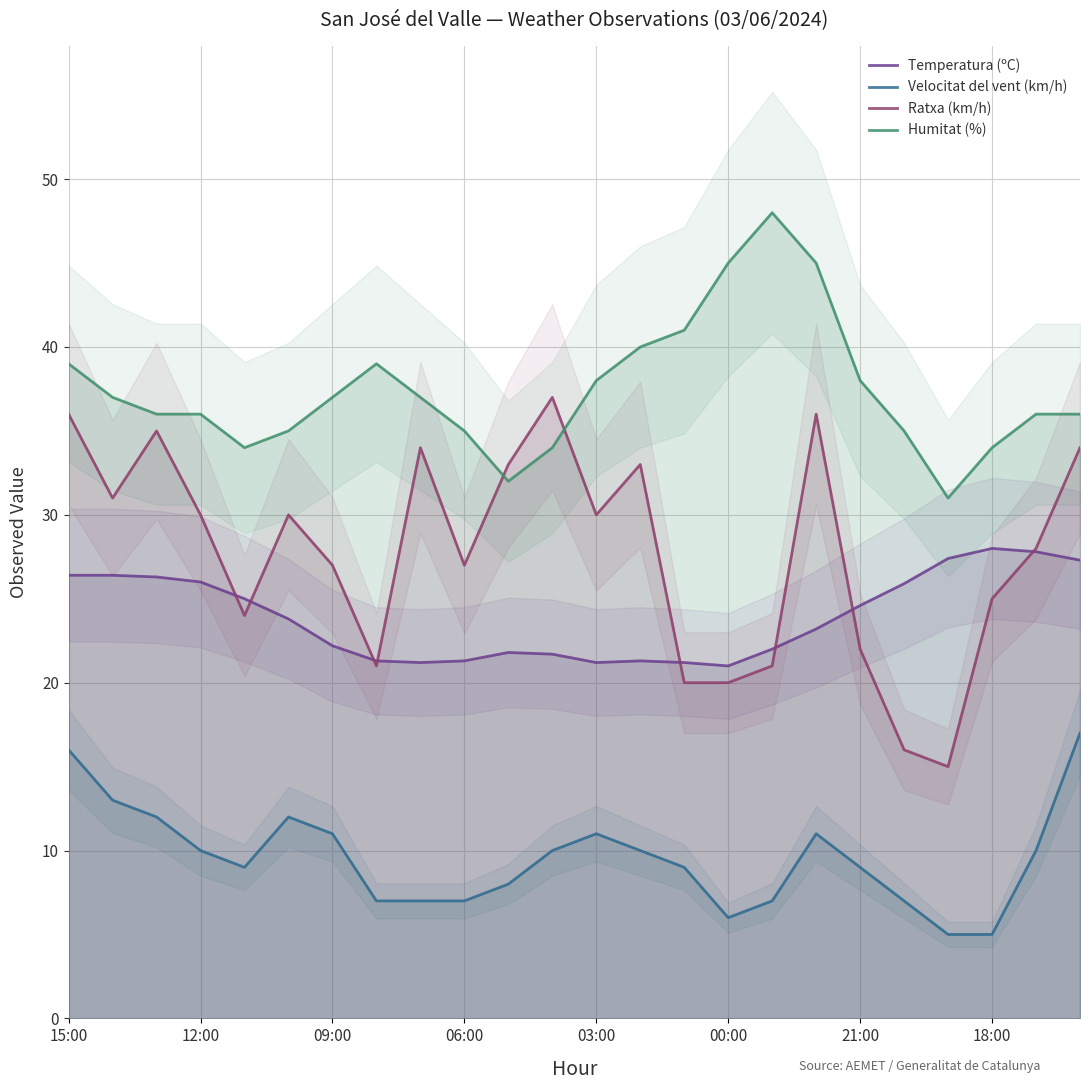

Read the Velocitat del vent (km/h) value at 19.

7.0